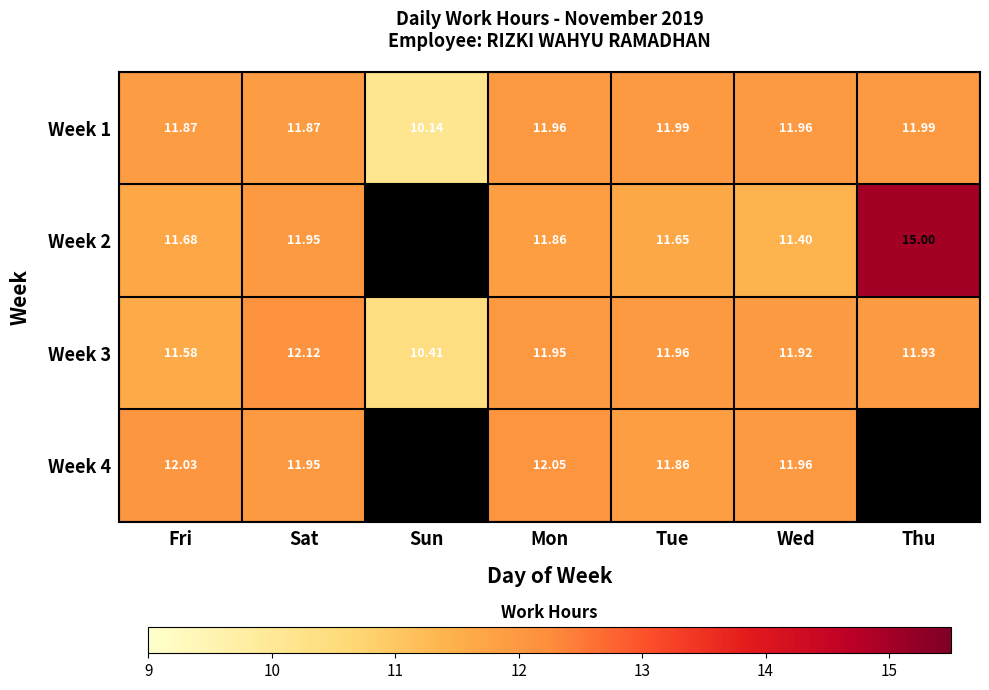

How many values in the Week 1 series exceed 11?

6